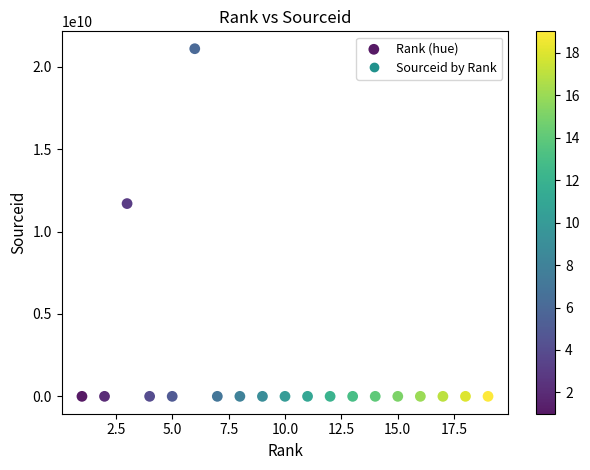

What Y value in the scatter plot is closest to 10550343739?

11700154632